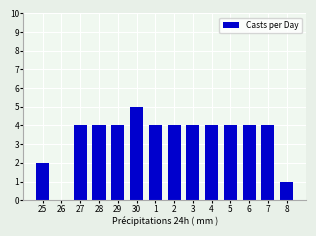

What is the maximum value shown in the chart?

5